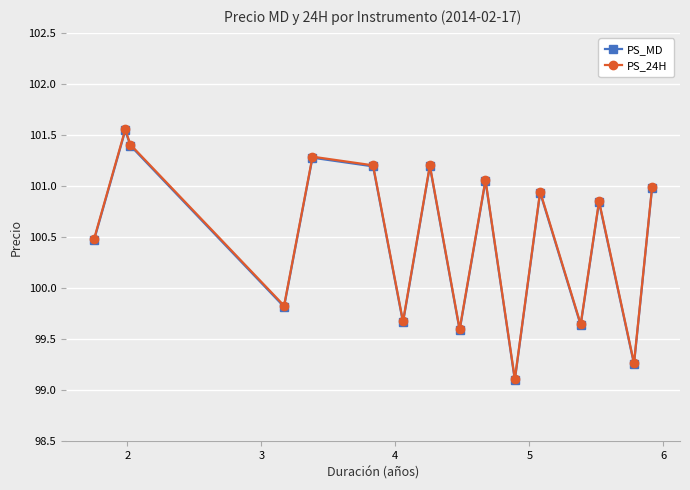

How many lines are shown in the chart?

2